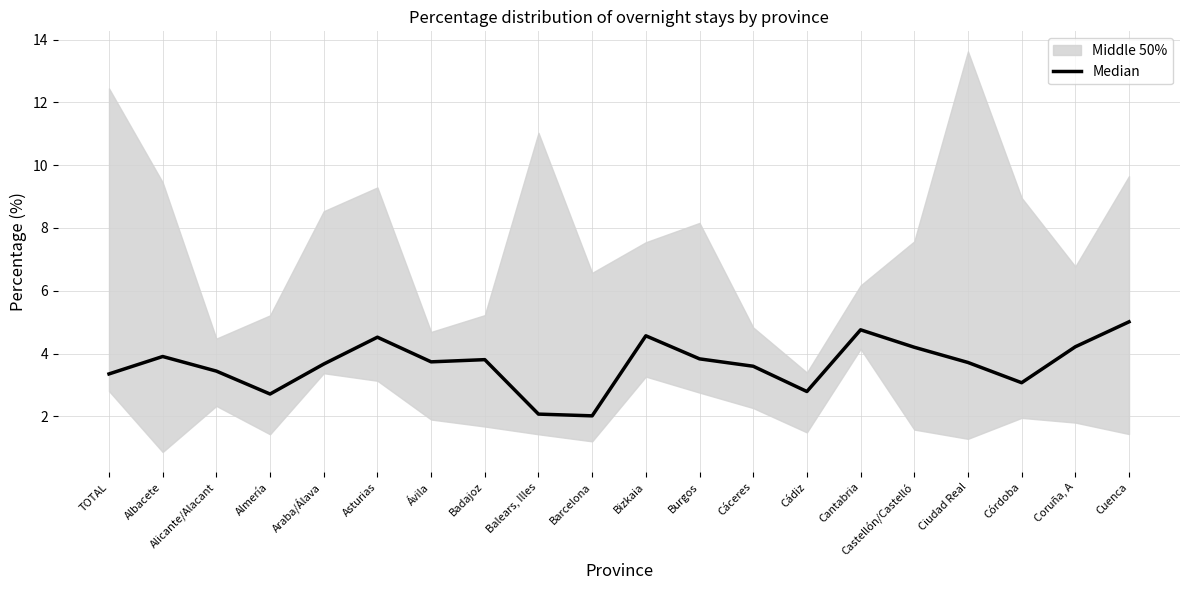

What is the sum of all values?

73.0